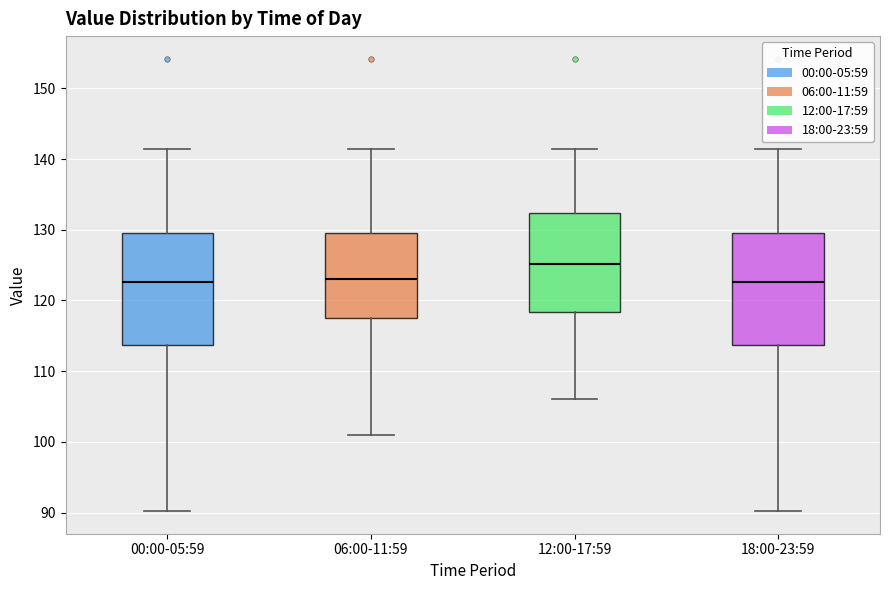

Reading left to right, transcribe this box plot: for each box, give where its median line is, the range the box spans, and where its two whiskers end, as read against the y-axis. The values are not printed on the chart, so give them approximately, as read against the axis.

00:00-05:59: median 123, box 114 to 129, whiskers 90 to 141
06:00-11:59: median 123, box 118 to 129, whiskers 101 to 141
12:00-17:59: median 125, box 118 to 132, whiskers 106 to 141
18:00-23:59: median 123, box 114 to 129, whiskers 90 to 141